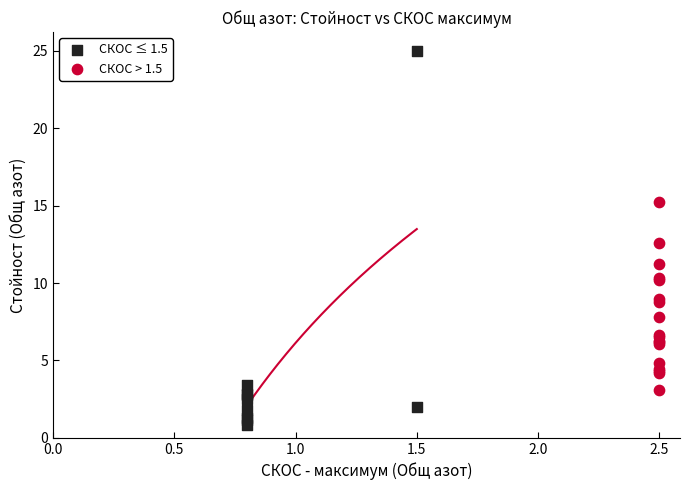

Which series reaches the maximum Y coordinate?

СКОС ≤ 1.5